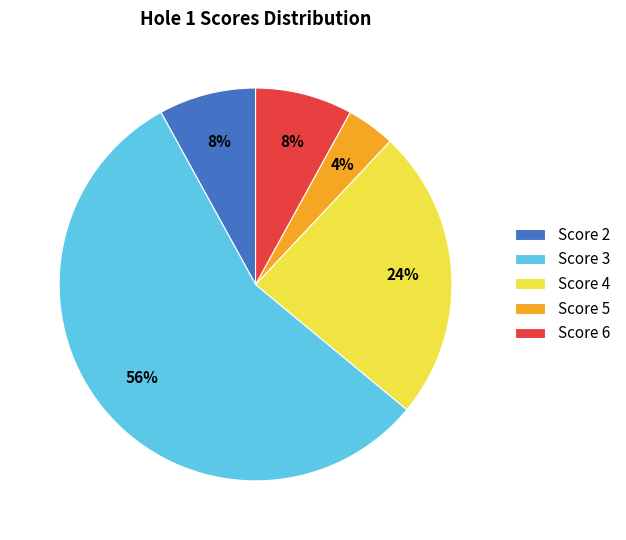

How many segments does this pie chart have?

5